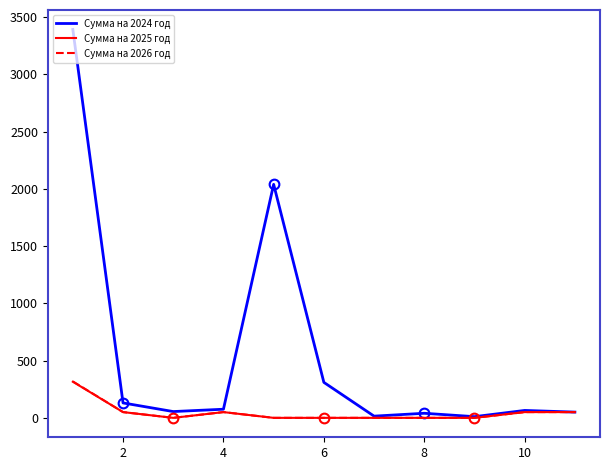

Which series has the widest spread of values?

Сумма на 2024 год